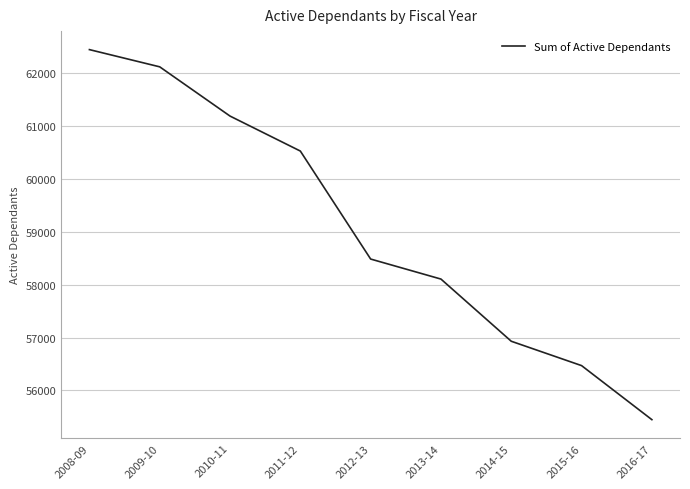

What is the change in value from 2008-09 to 2014-15?

-5520